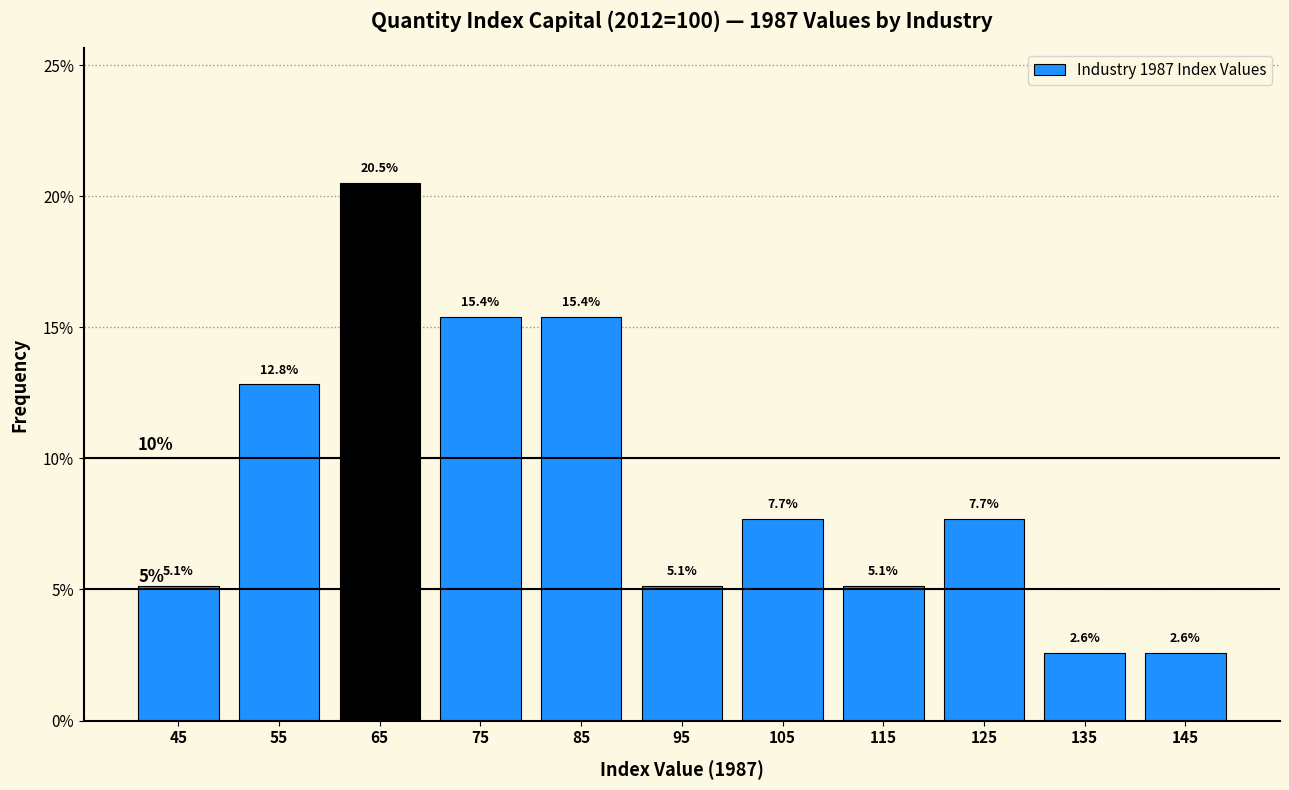

Reading left to right, list all the values displayed in this chart.

45=5.1	55=12.8	65=20.5	75=15.4	85=15.4	95=5.1	105=7.7	115=5.1	125=7.7	135=2.6	145=2.6